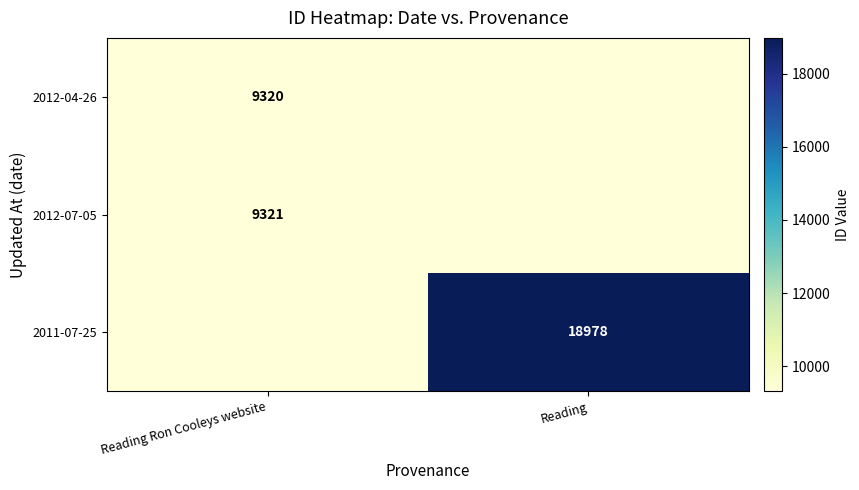

The 2012-07-05 series shows 9321 at Reading Ron Cooleys website. True or false?

True